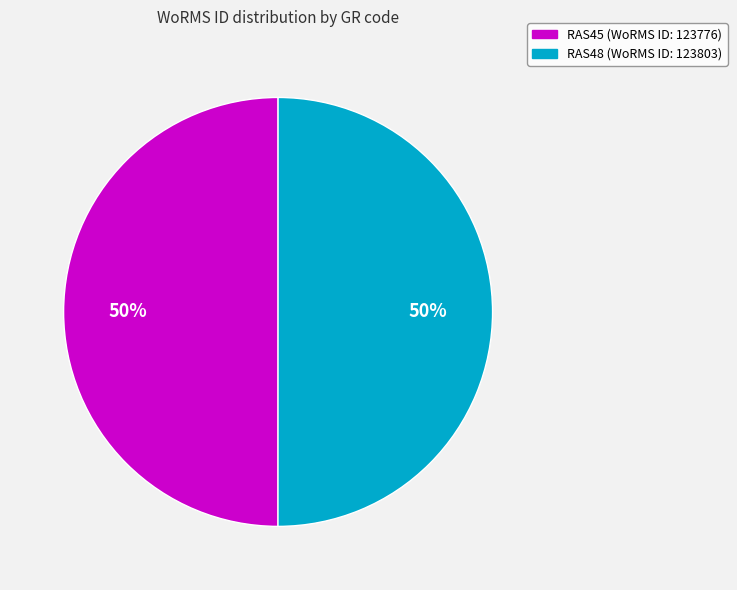

Do RAS45 and RAS48 together represent more than half of the pie?

Yes